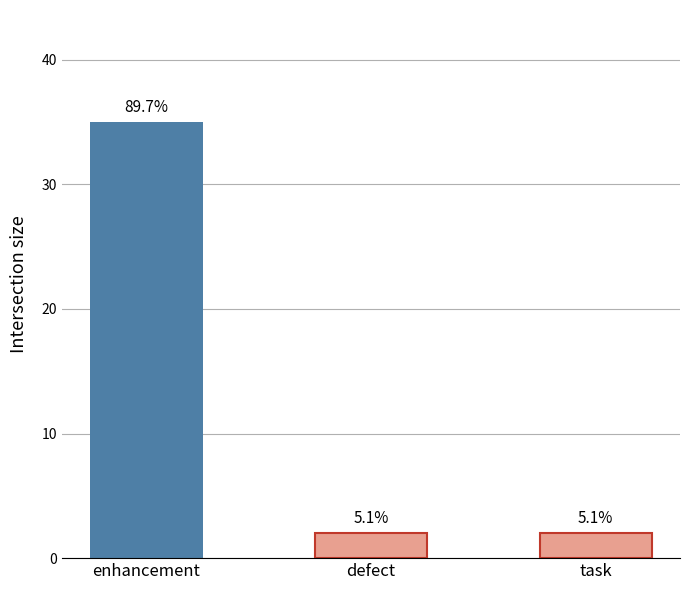

How many bars are there in total?

3